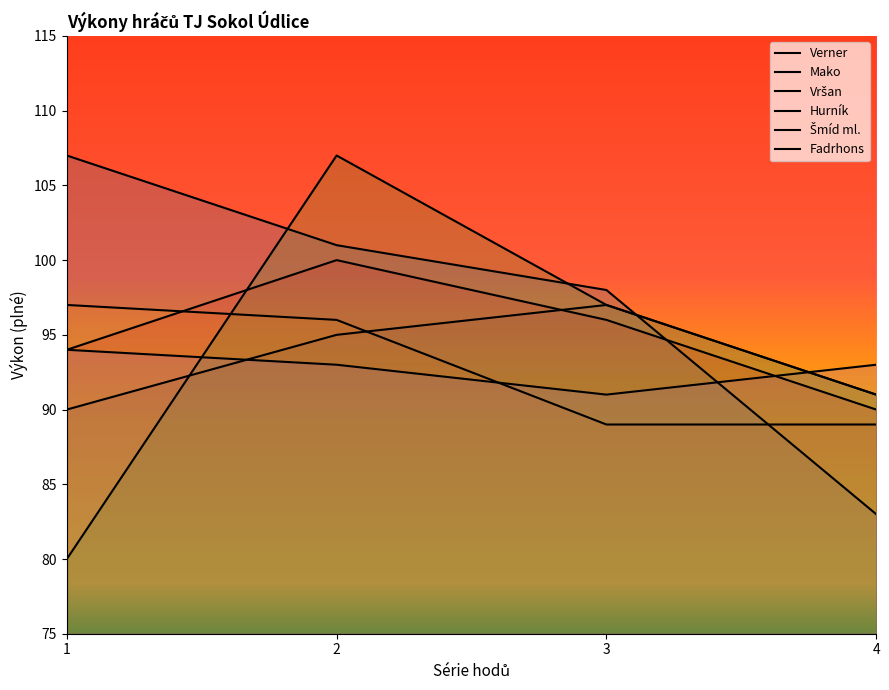

Which category has the lowest value in the Šmíd ml. series?

3